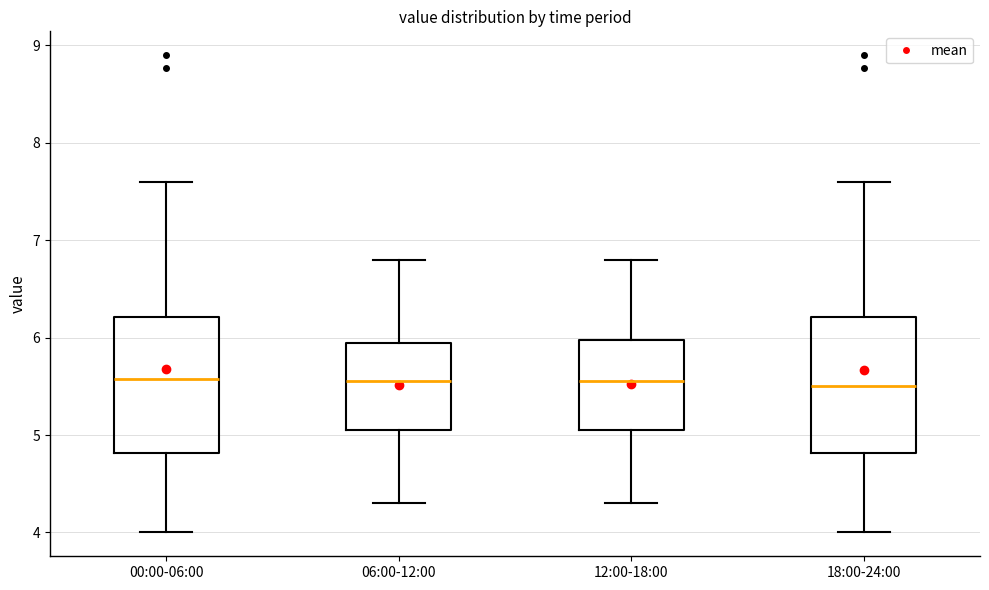

Where is the upper edge of the box for 18:00-24:00 on the y-axis? The values are not printed on the chart, so give them approximately, as read against the axis.

6.2